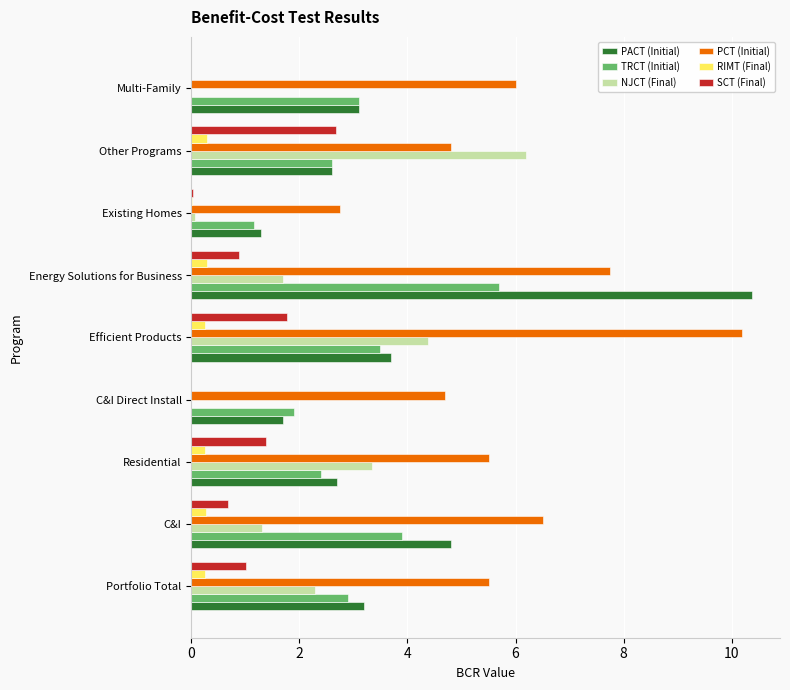

Read the PACT (Initial) value at Efficient Products.

3.7